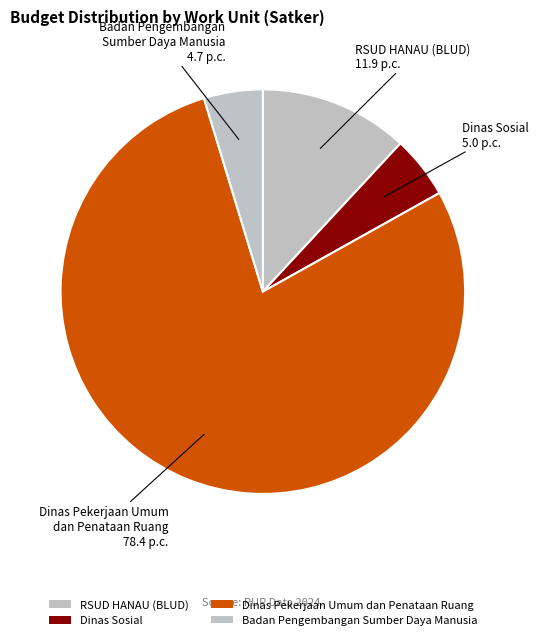

Is the sum of Dinas Sosial and Badan Pengembangan Sumber Daya Manusia greater than half?

No